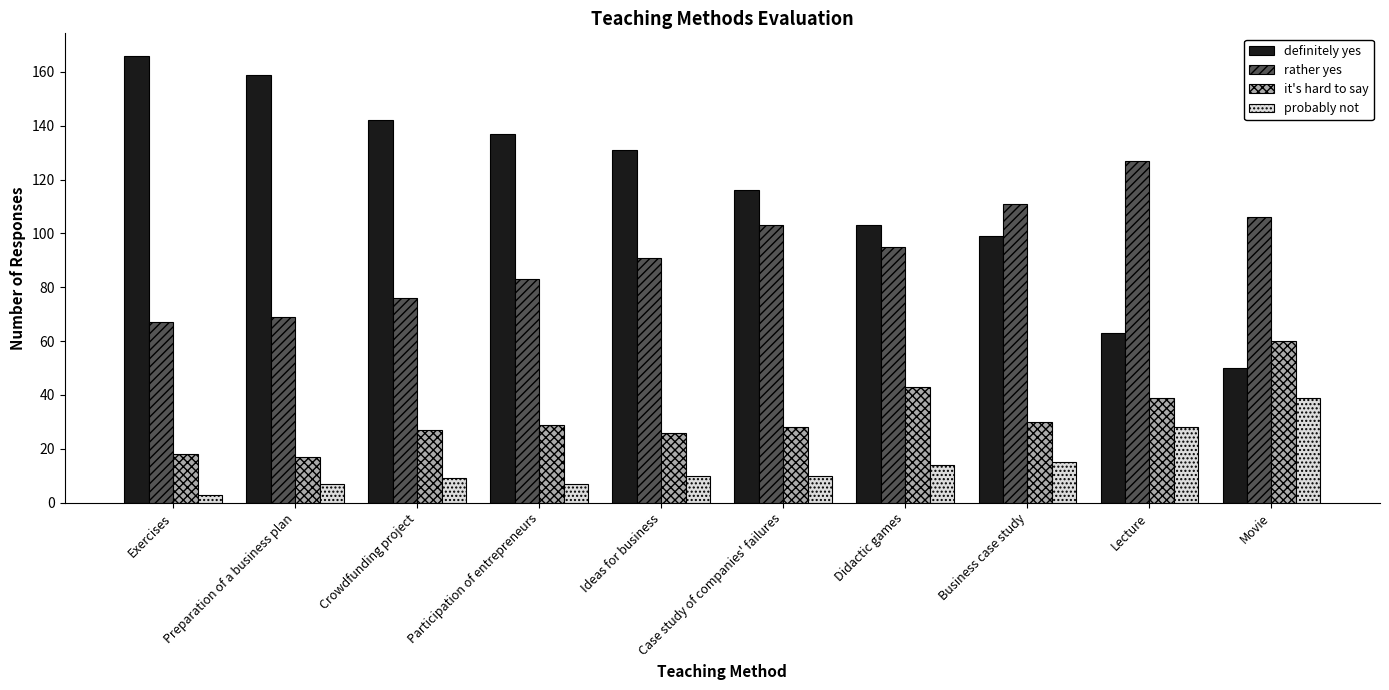

At how many categories does at least one series exceed 119?

6